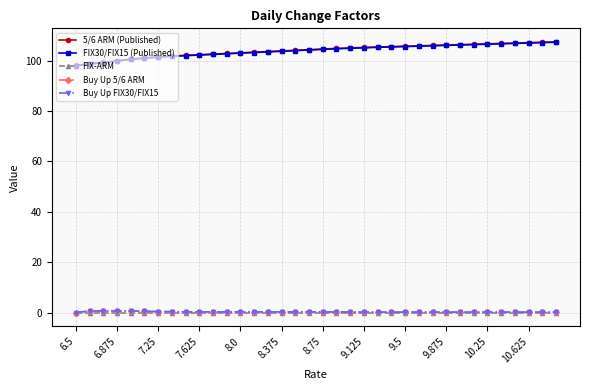

Does the chart have visible grid lines?

Yes